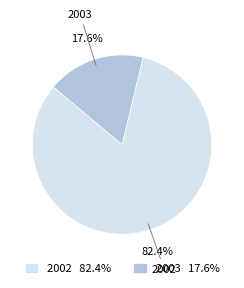

To the nearest percent, what portion does 2003 represent?

18%